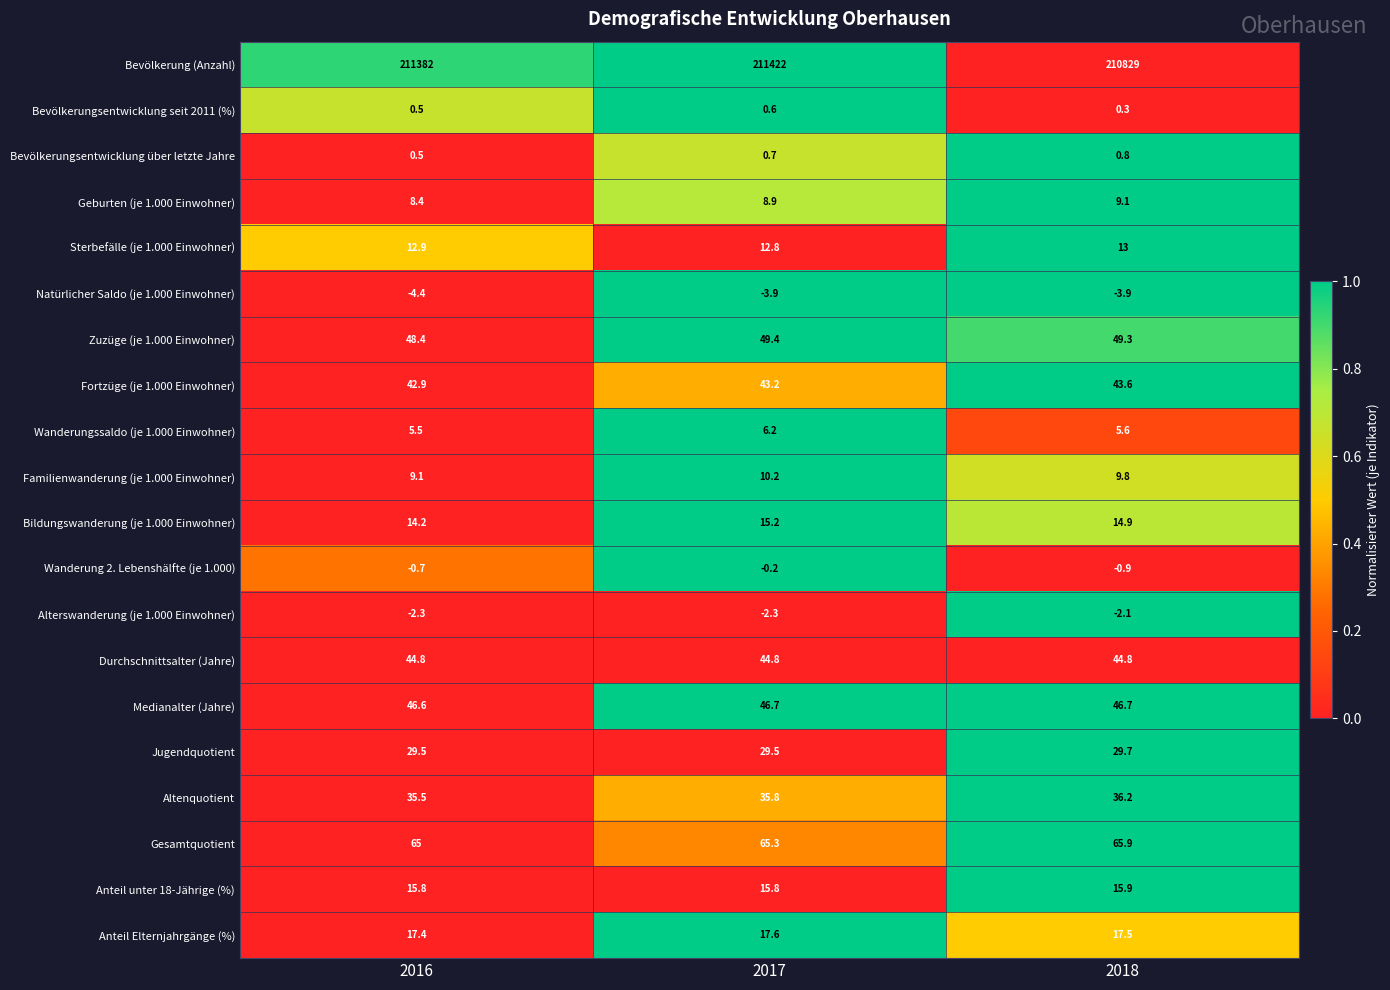

At which label is Fortzüge (je 1.000 Einwohner) closest to 43?

2016